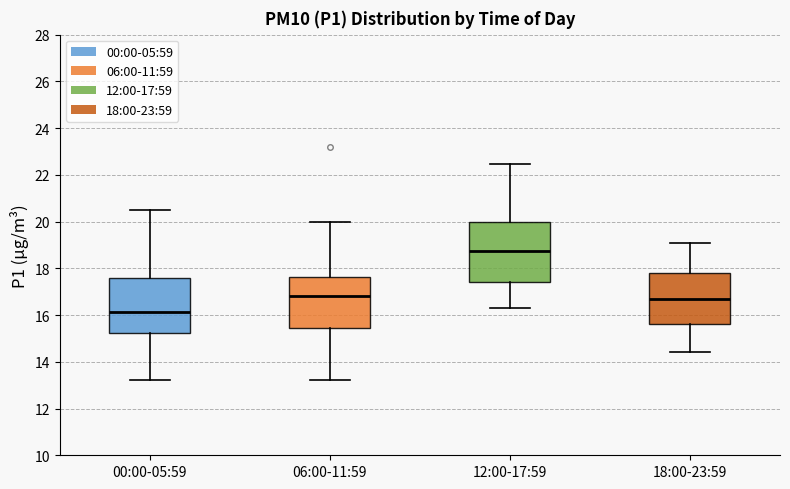

Which box's median line is the highest?

12:00-17:59